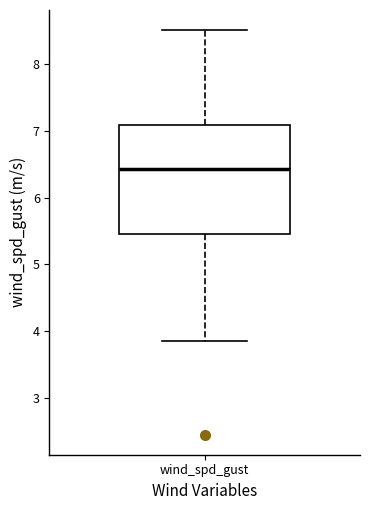

Where does the upper whisker of the box for wind_spd_gust end on the y-axis? The values are not printed on the chart, so give them approximately, as read against the axis.

8.5